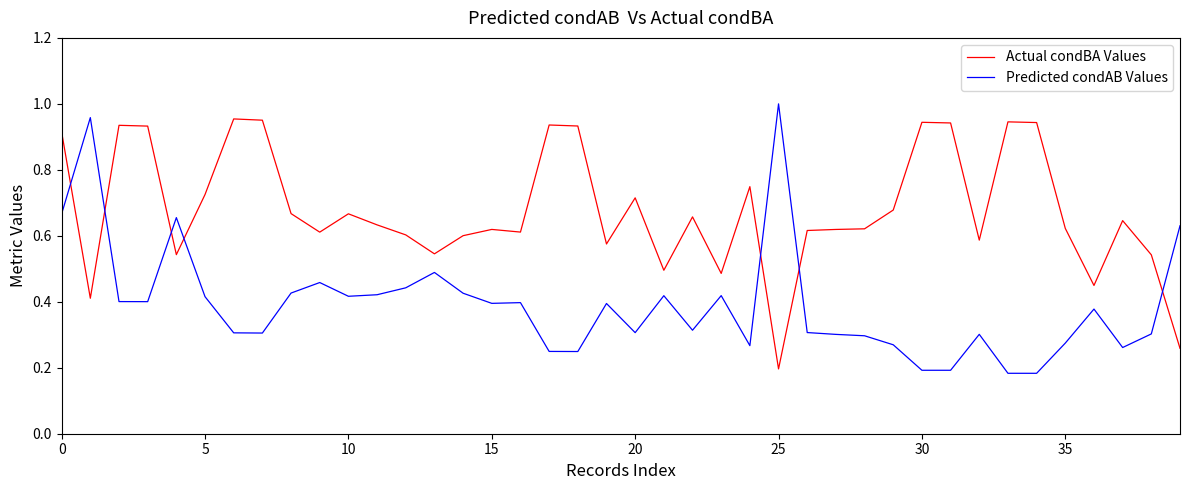

True or false: Actual condBA Values and Predicted condAB Values cross at least once.

True